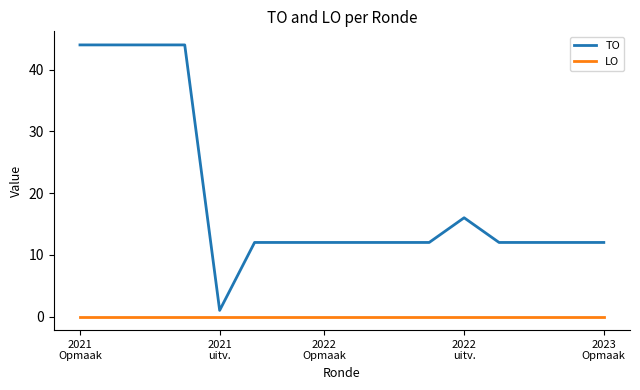

Which series has the largest total across all categories?

TO